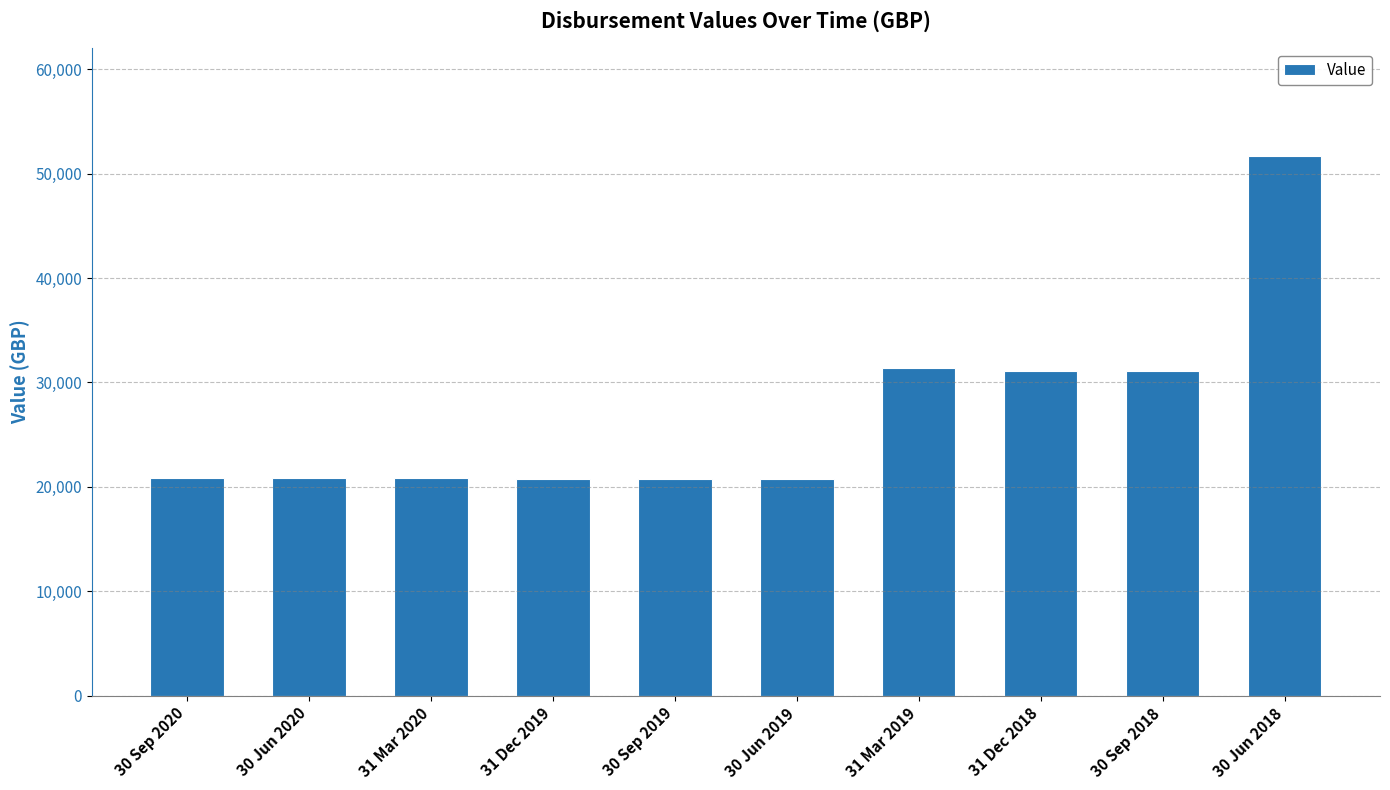

At which label does the data first exceed 20883?

30 Sep 2020